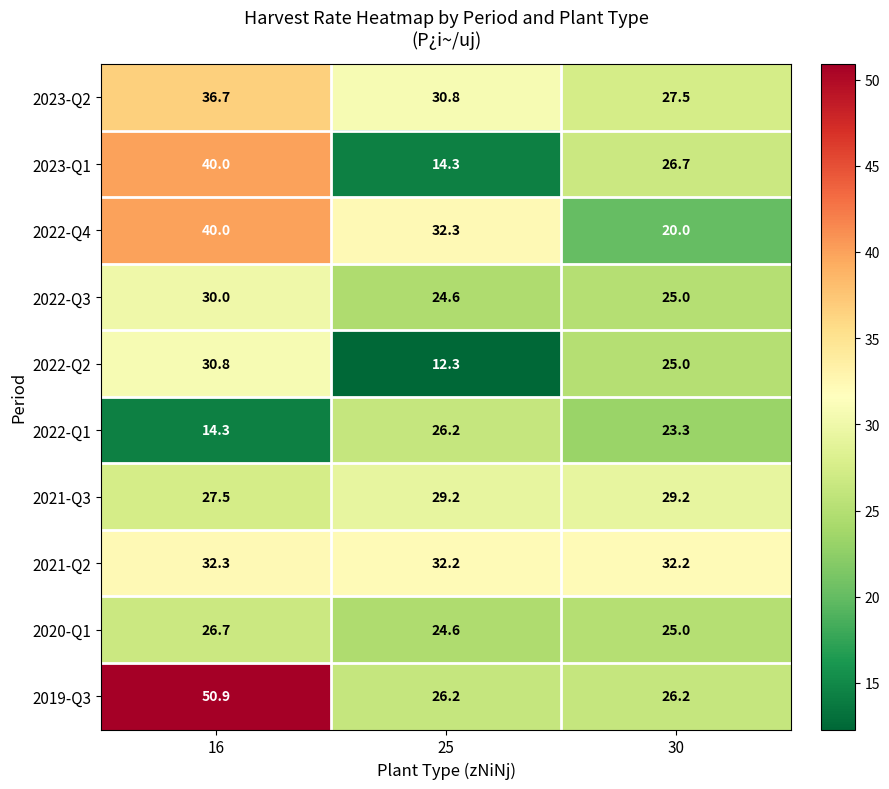

What is the spread (max minus min) of values at 25?

20.0